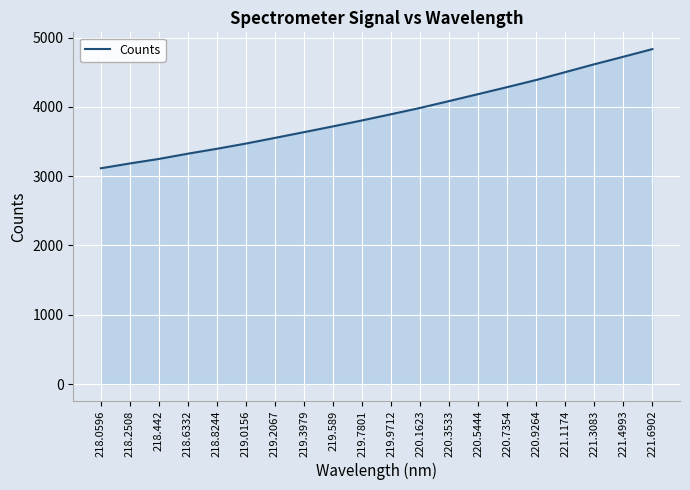

How many values are below 3894?

10